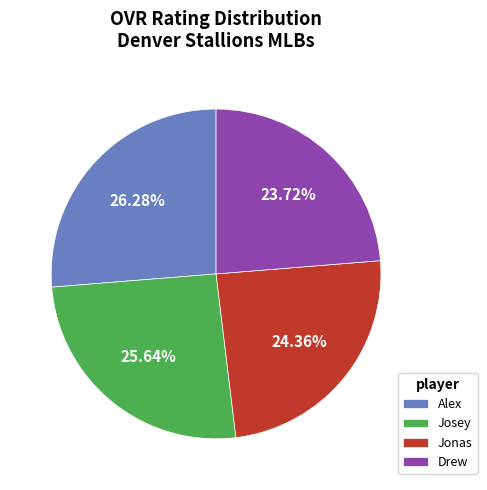

True or false: Drew accounts for 24% of the total.

True